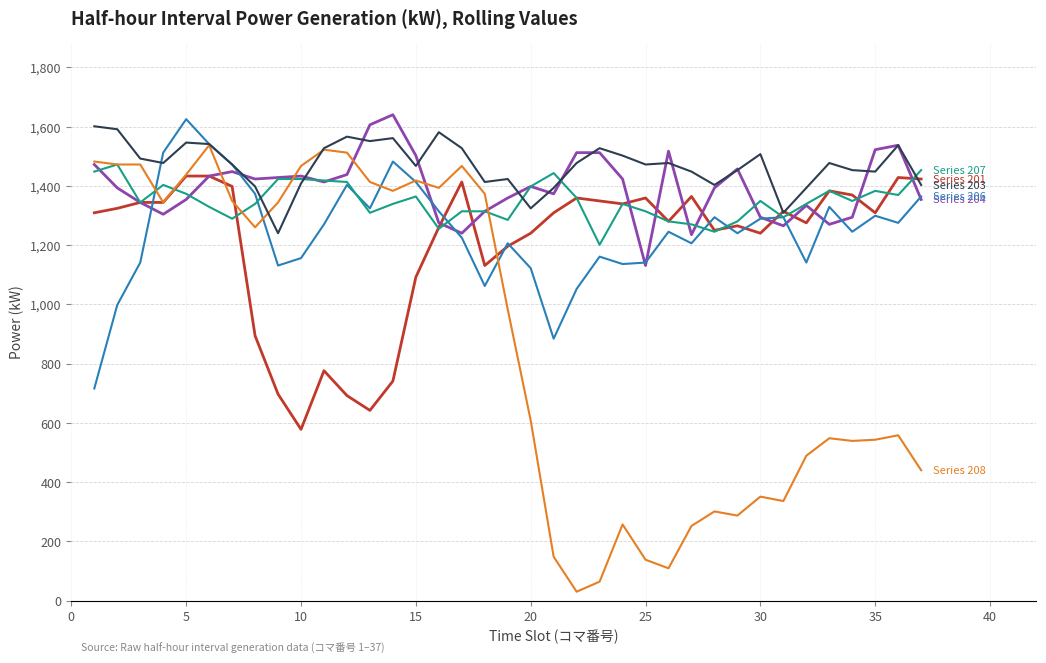

What is the maximum value shown in the chart?

1640